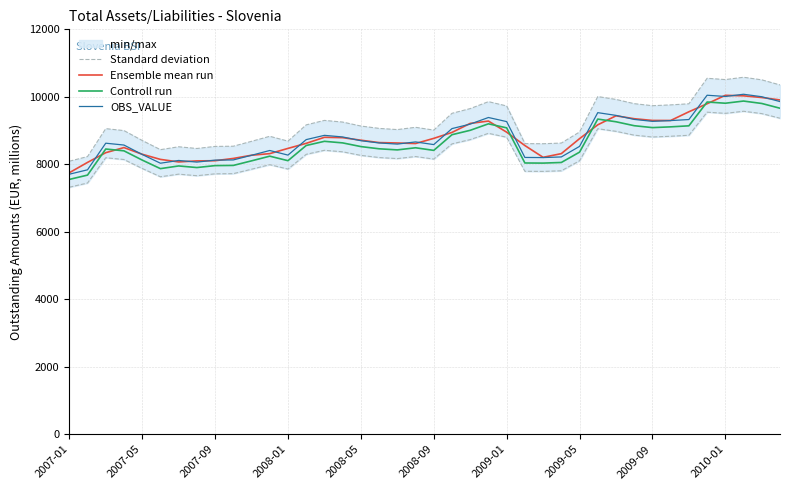

What is the maximum value shown in the chart?

10075.8